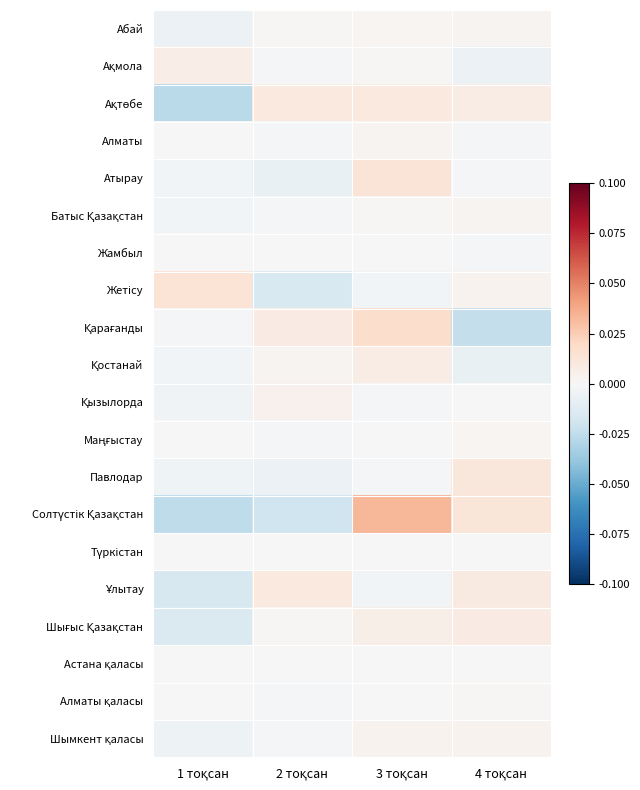

At 3 тоқсан, list the series in order from largest to smallest.

Солтүстік Қазақстан, Қарағанды, Атырау, Ақтөбе, Қостанай, Шығыс Қазақстан, Шымкент қаласы, Алматы, Абай, Ақмола, Батыс Қазақстан, Жамбыл, Түркістан, Астана қаласы, Алматы қаласы, Маңғыстау, Қызылорда, Павлодар, Жетісу, Ұлытау